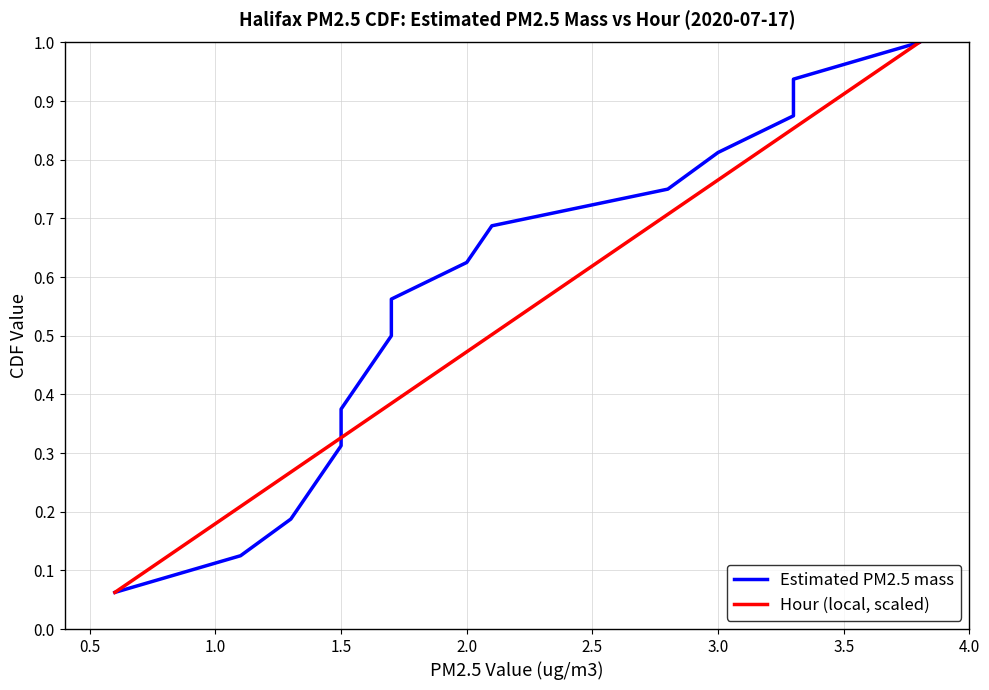

True or false: Estimated PM2.5 mass has more than 2 points higher than both neighbors.

False